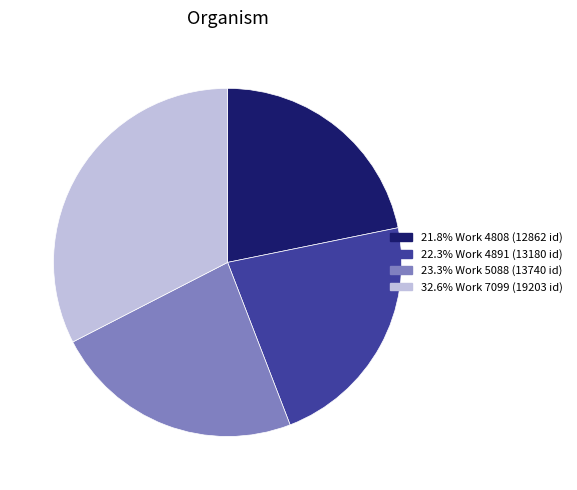

Is there any slice that represents more than half of the pie?

No